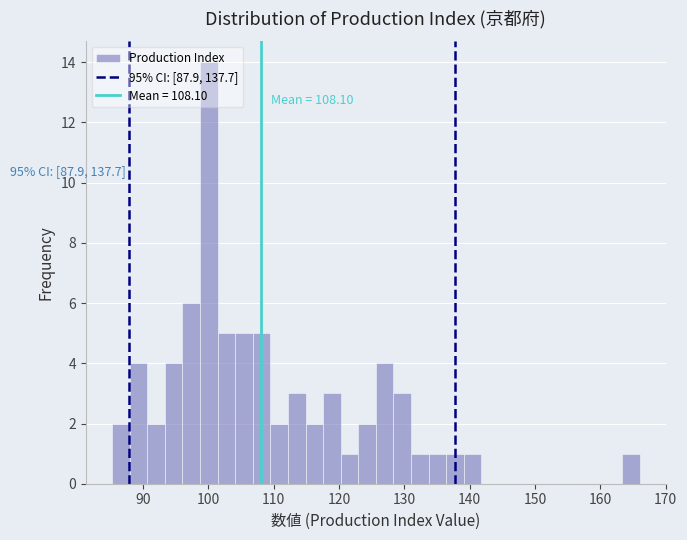

Read against the x-axis, roughly where is the centre of the tallest bar?

100